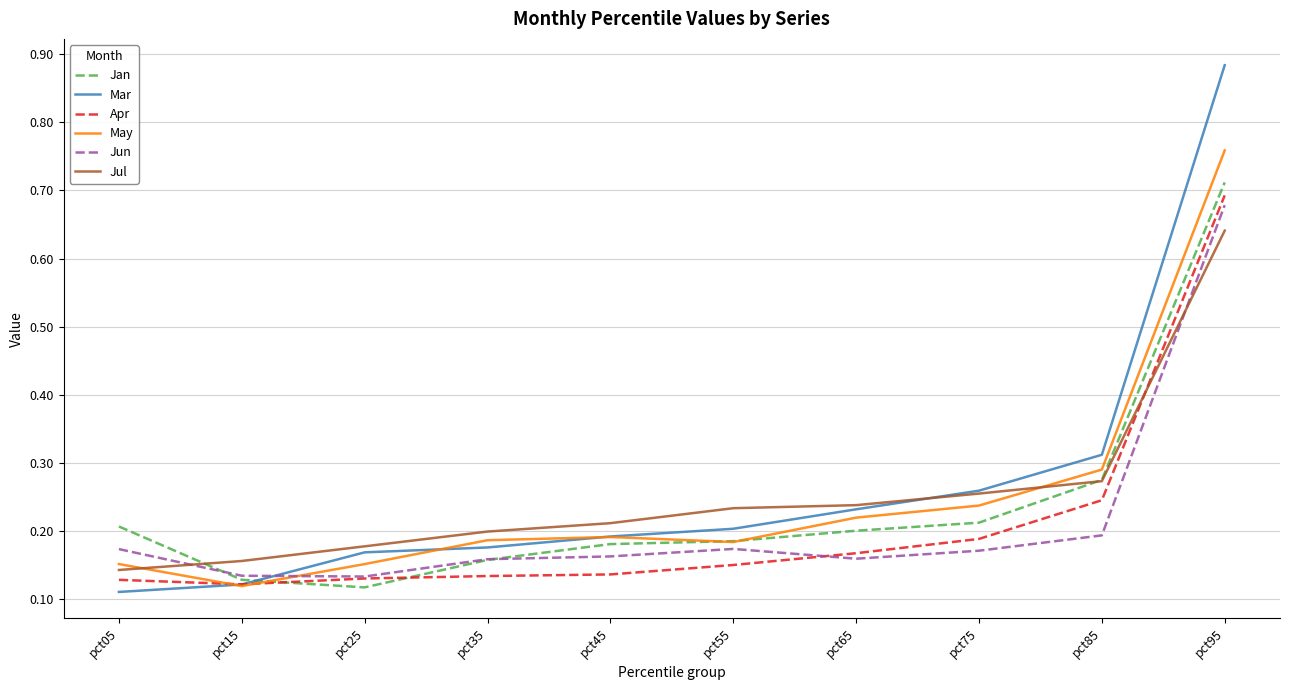

How many intersections are there between Jun and Jul?

2